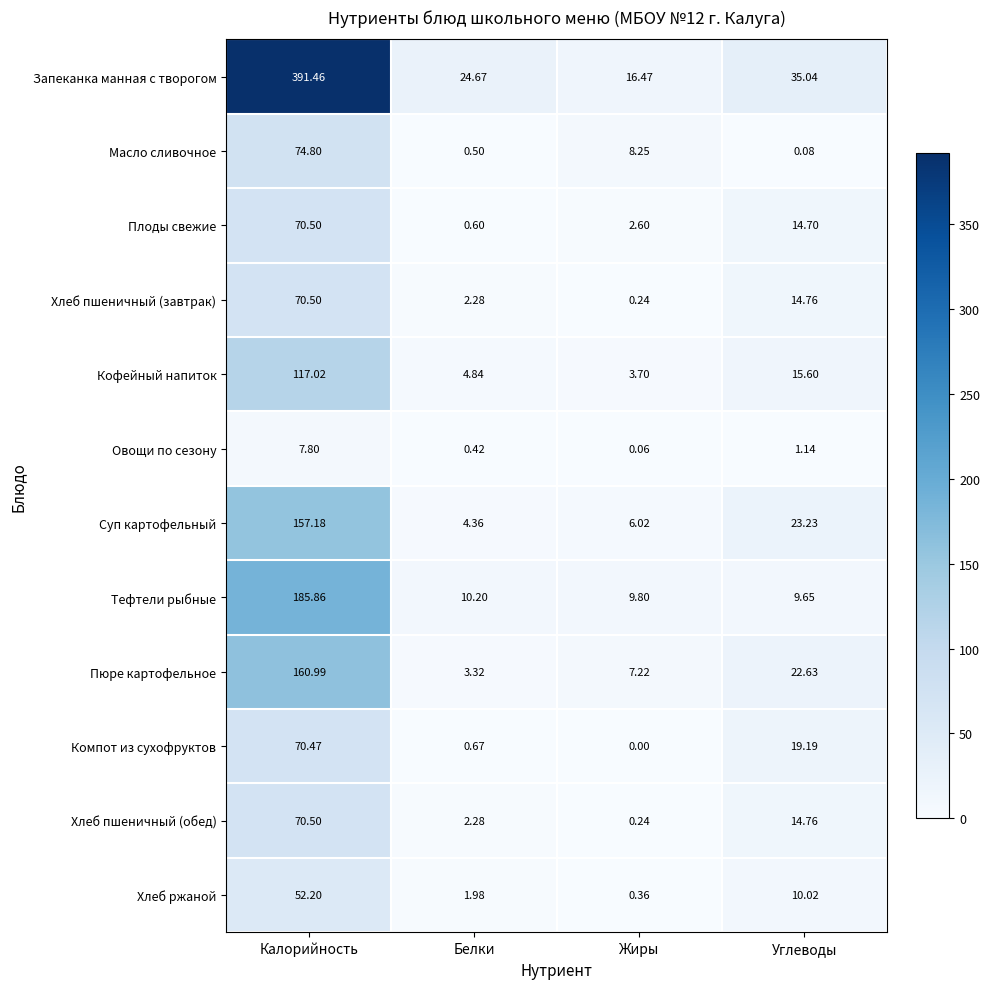

How many data points does each series have?

4